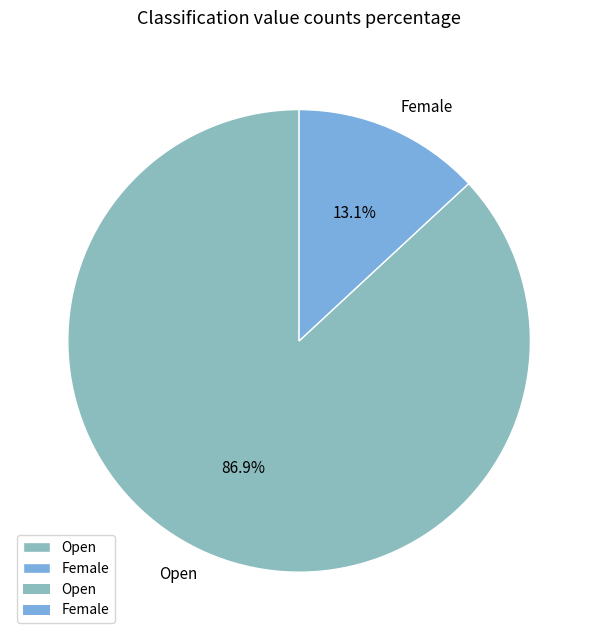

Is it true that Female is 1% of the pie?

False